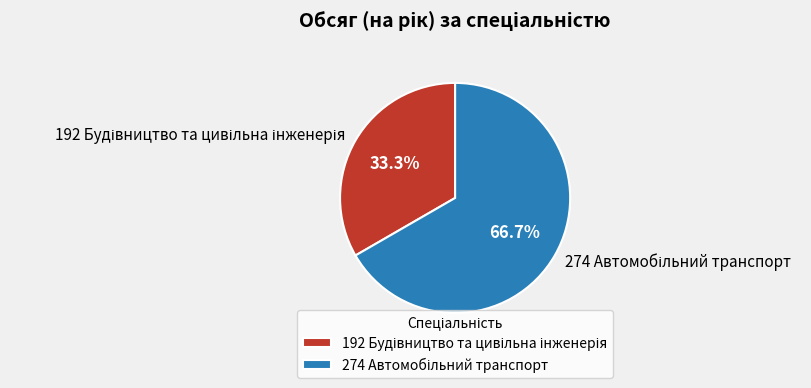

Is there any slice that represents more than half of the pie?

Yes